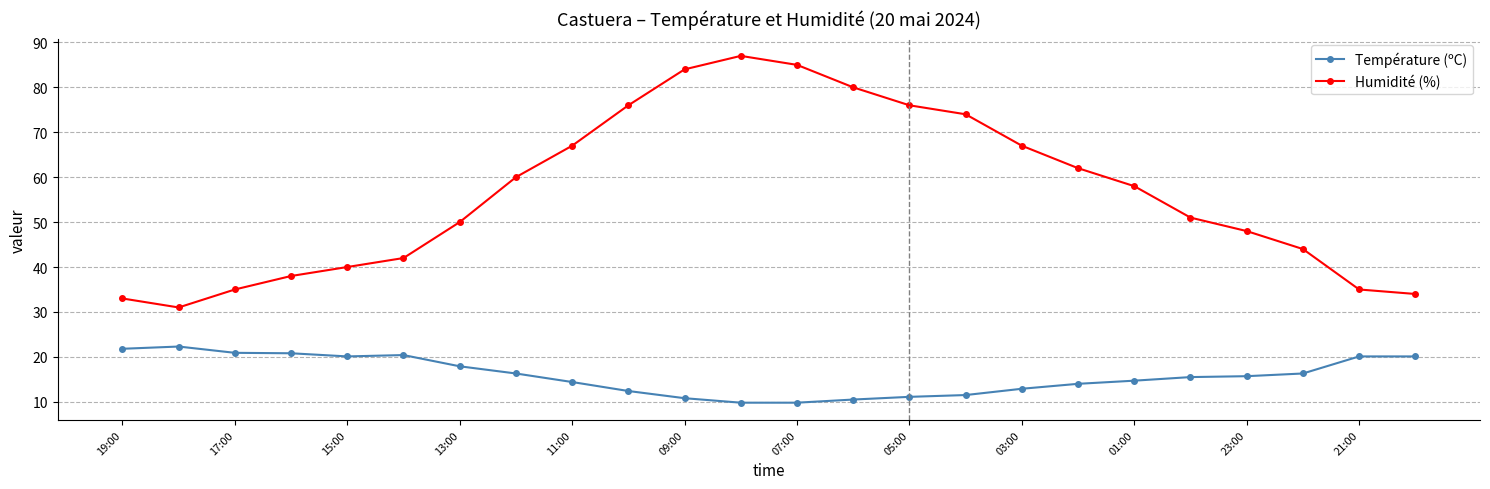

What is the highest value of the Température (ºC) series?

22.3